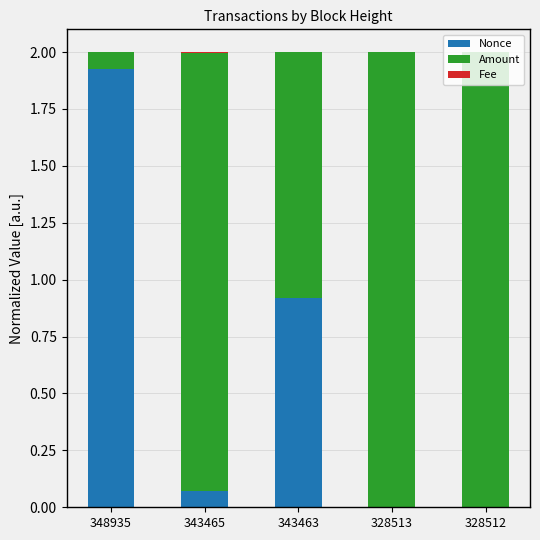

Are the bars grouped side by side (vs. stacked)?

No